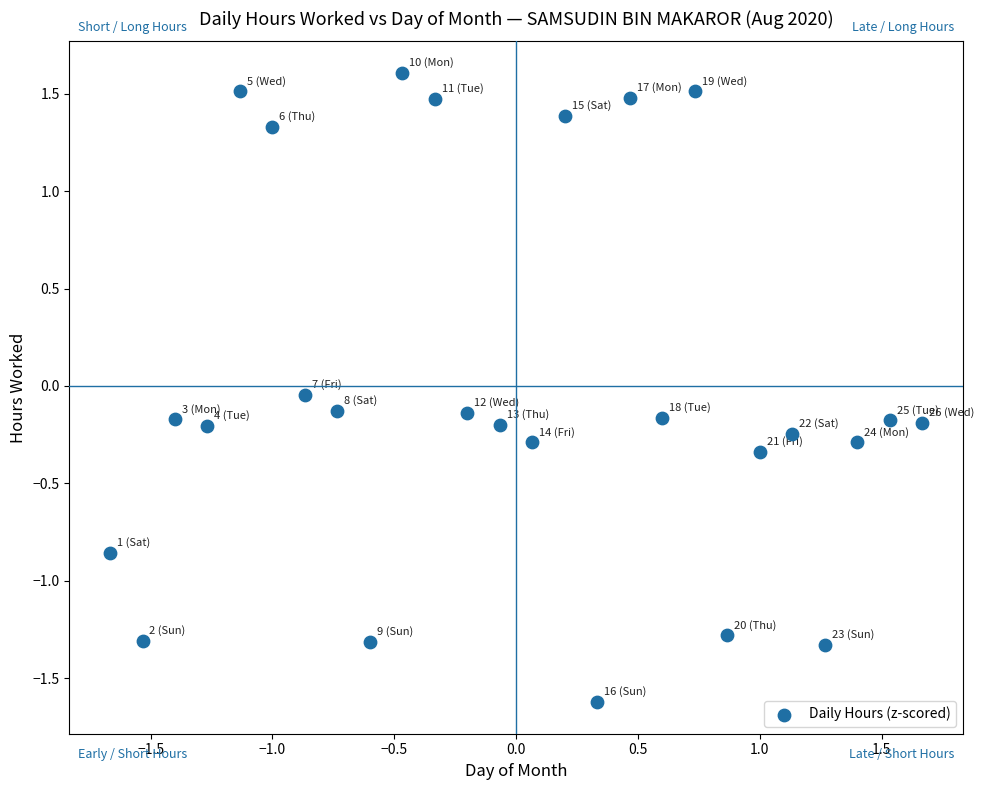

What is the range of Y values (max minus min)?

3.2